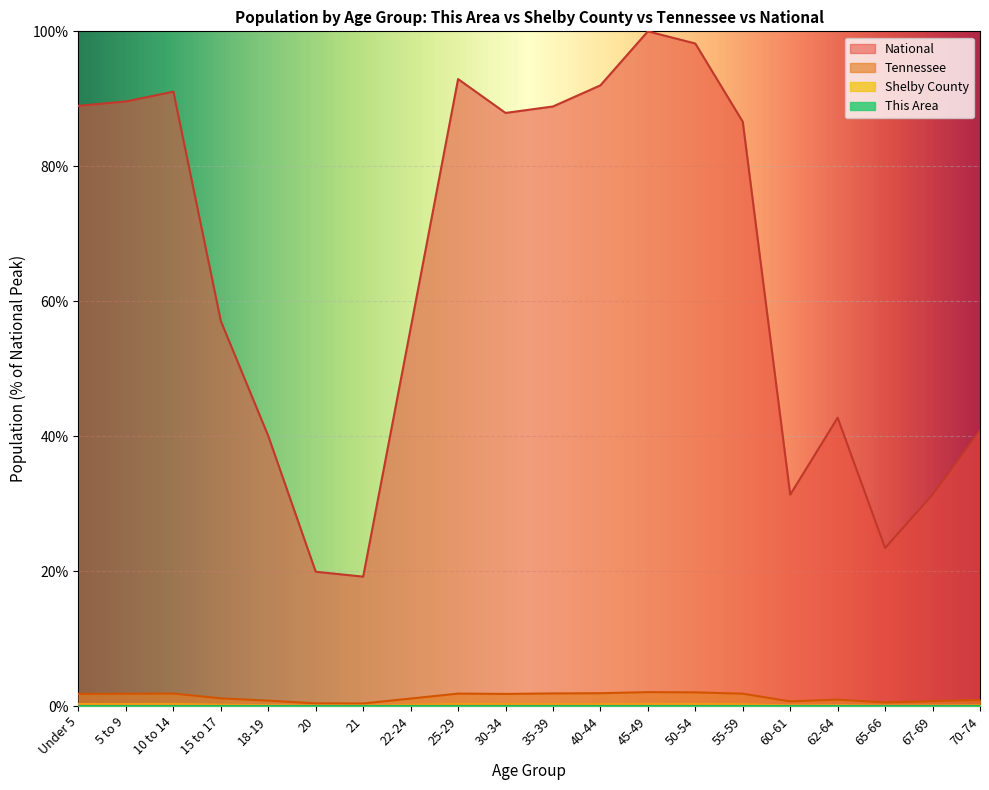

Where is Tennessee nearest to the value 1?

62-64